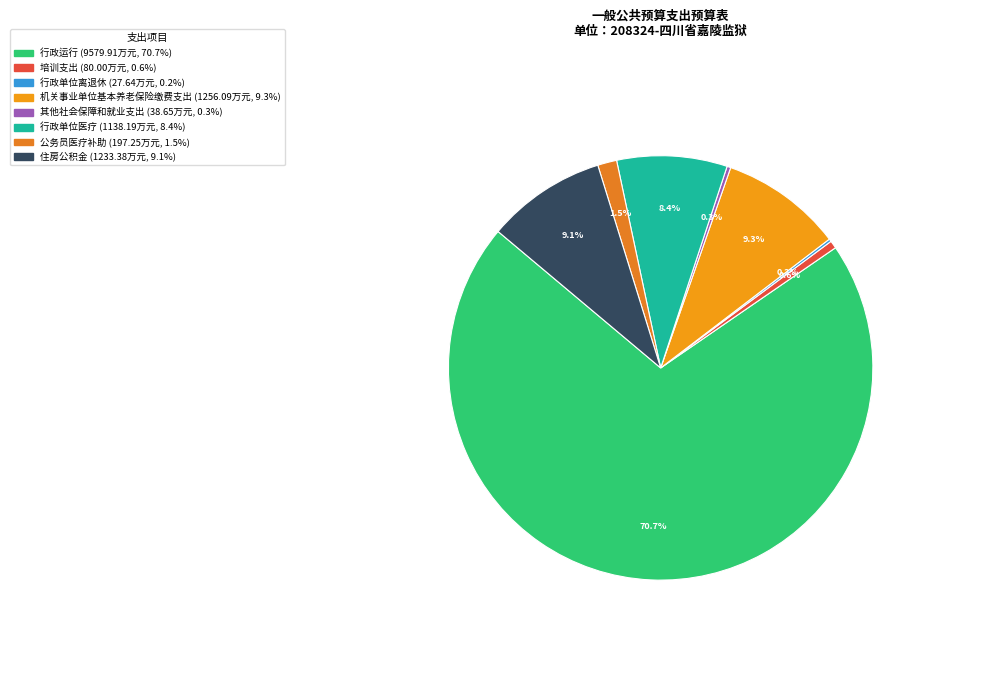

To the nearest percent, what is the difference between the 公务员医疗补助 and 行政单位离退休 slice percentages?

1%